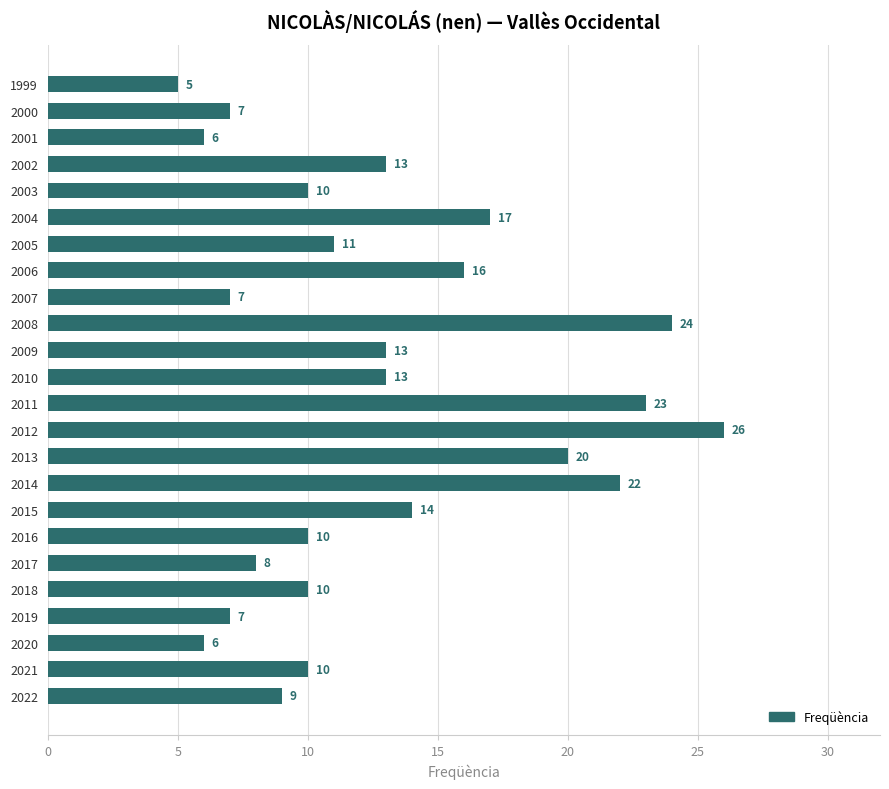

What is the maximum value shown in the chart?

26